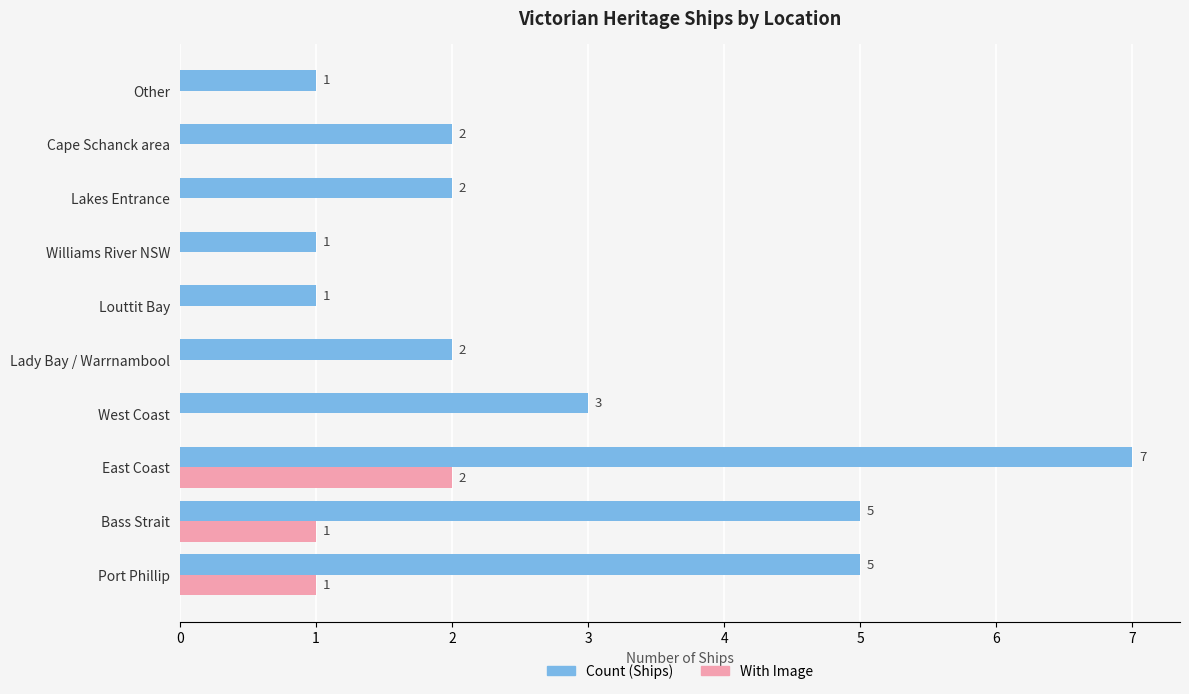

At which category is the sum across all series the highest?

East Coast